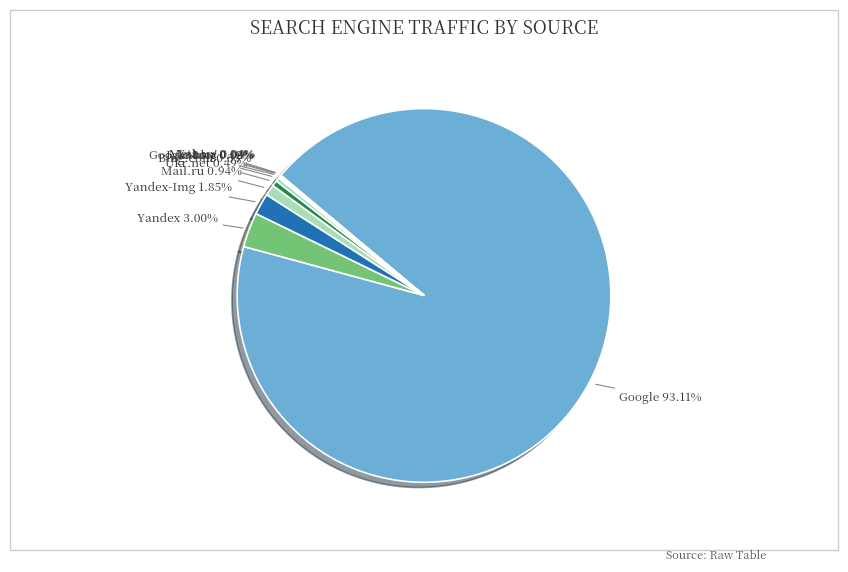

Which slice represents more than half of the pie?

Google